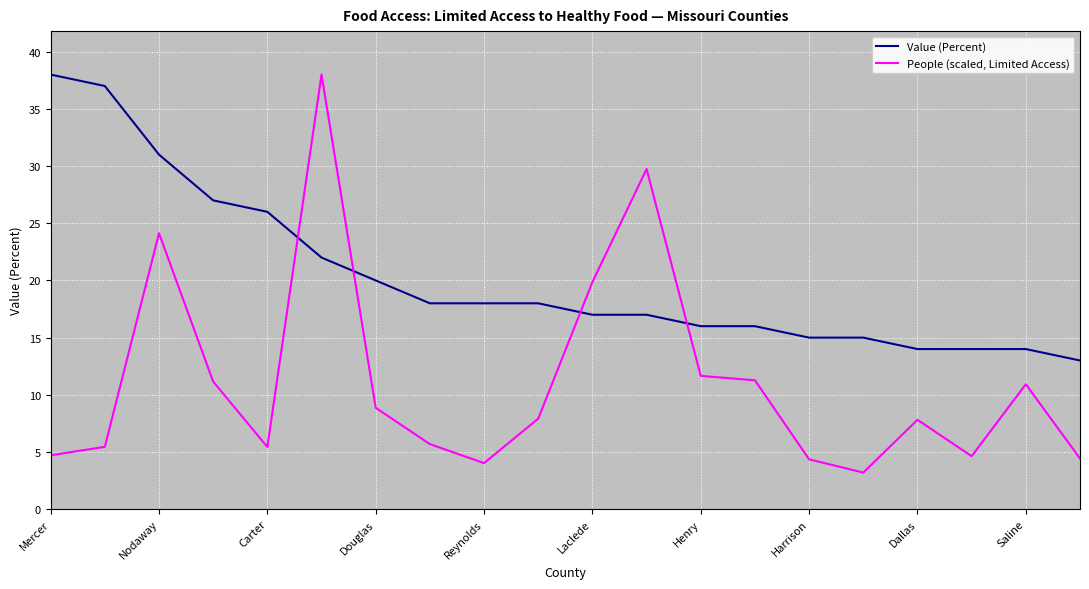

How many times do Value (Percent) and People (scaled, Limited Access) cross each other?

4